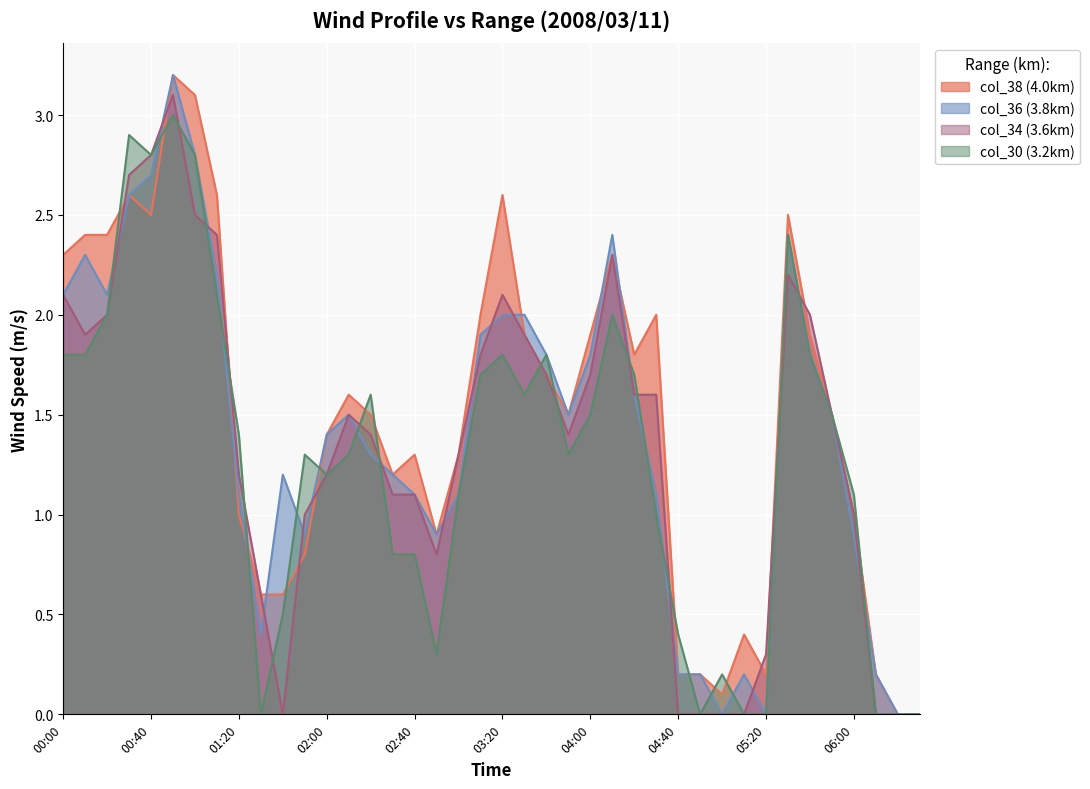

What is the sum of the col_38 (4.0km) values at 2008/03/11 03:50 and 2008/03/11 04:50?

1.7